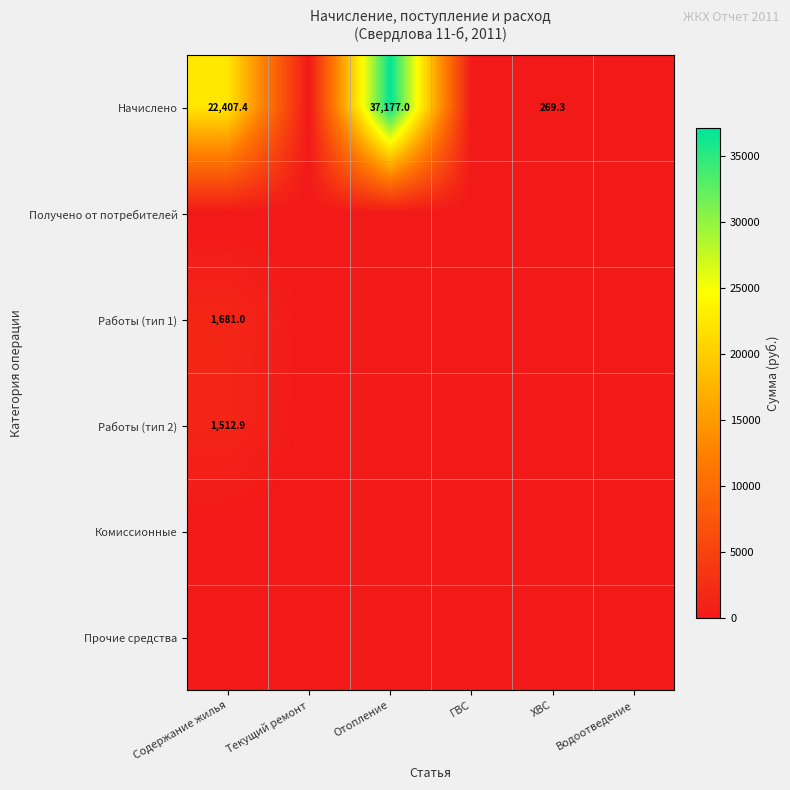

Which series changed the most between Текущий ремонт and Отопление?

Начислено